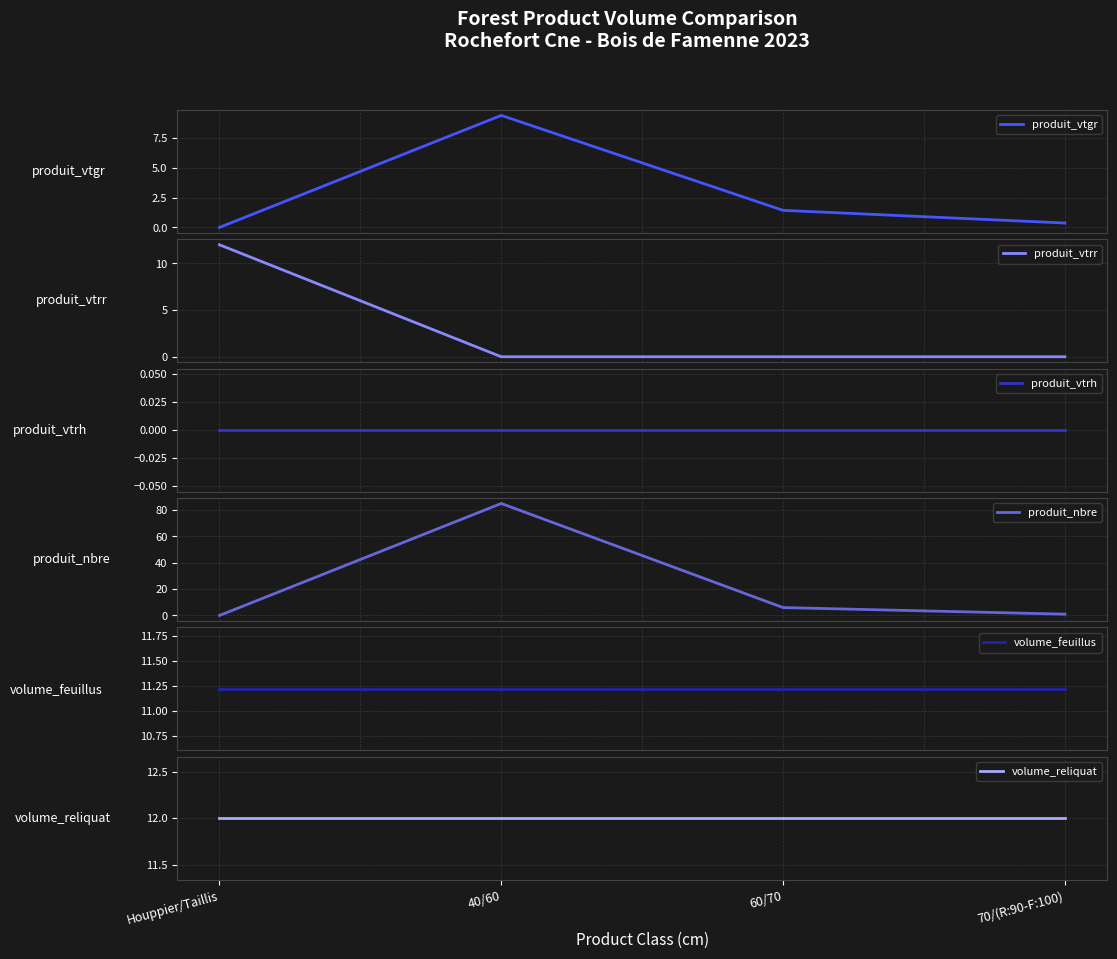

At how many categories does at least one series exceed 61?

1